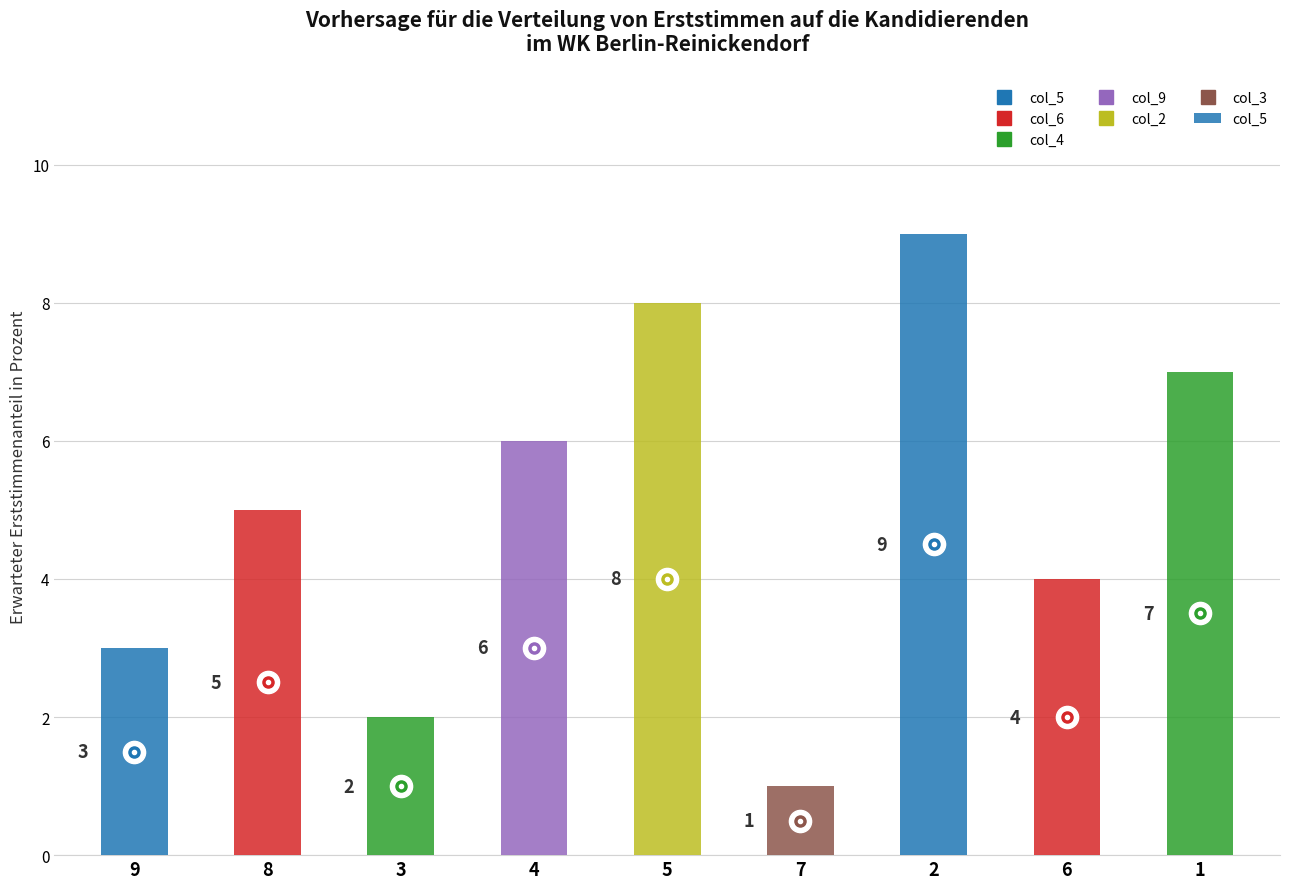

Are the bars horizontal?

No